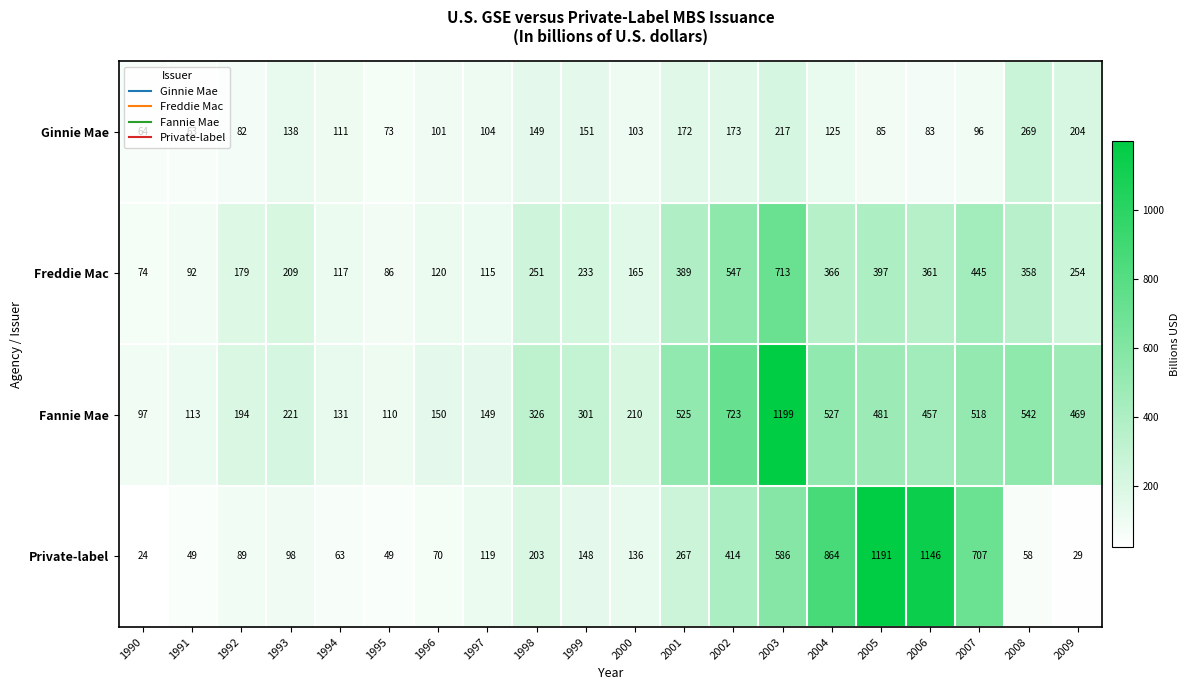

What is the difference between the maximum and second lowest values in the Private-label series?

1162